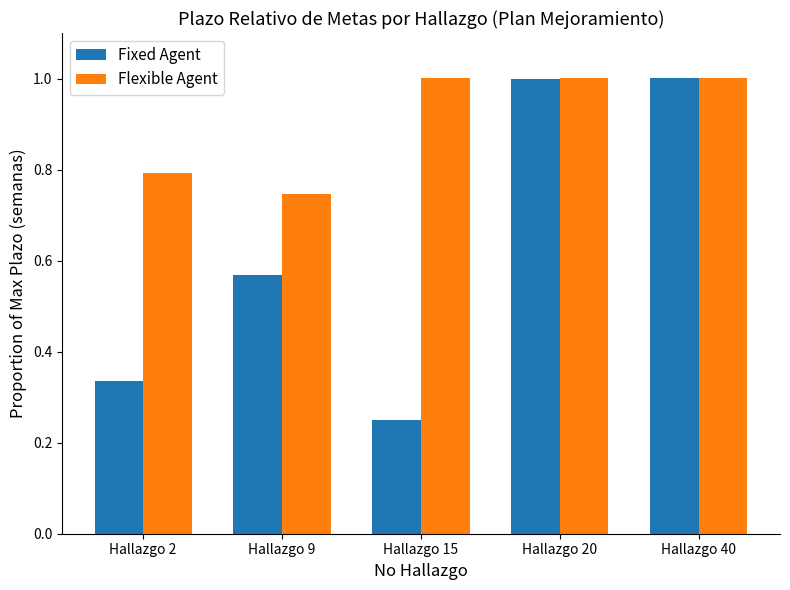

What is the average value of the Flexible Agent series?

0.9